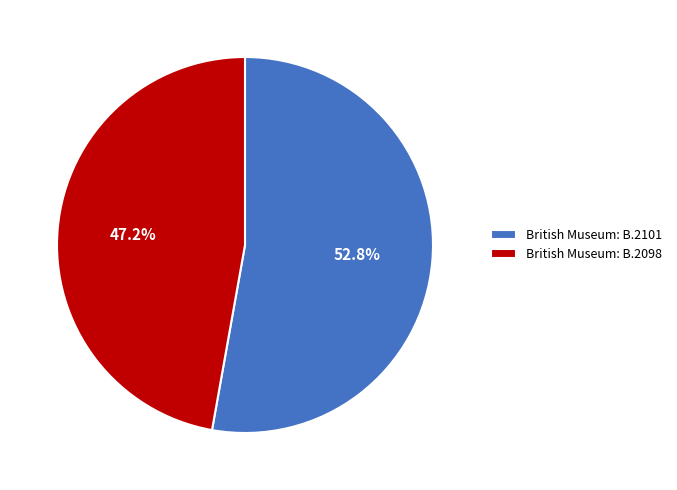

Which category has the biggest portion of the pie?

British Museum: B.2101